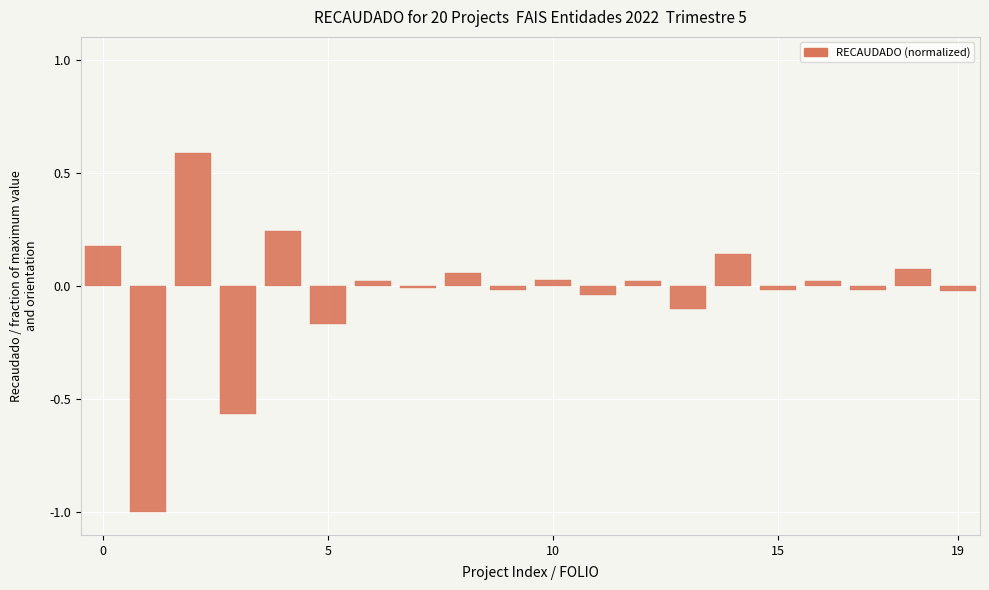

What is the difference between the maximum and second lowest values?

1.2